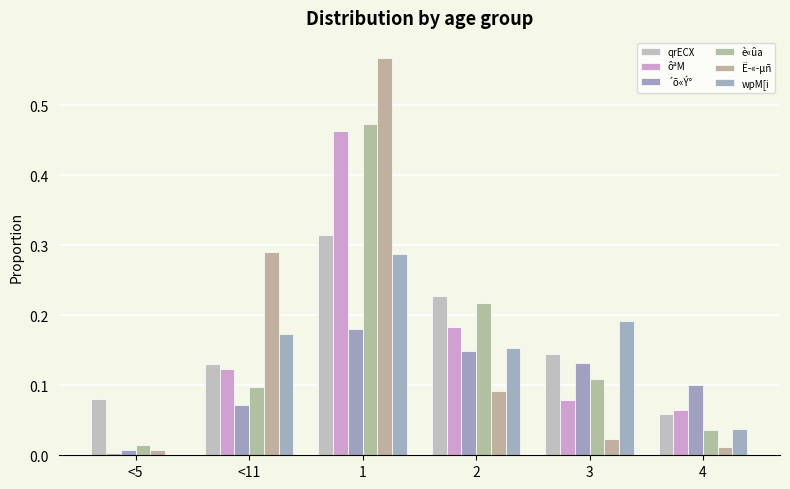

How many categories are shown in the chart?

6